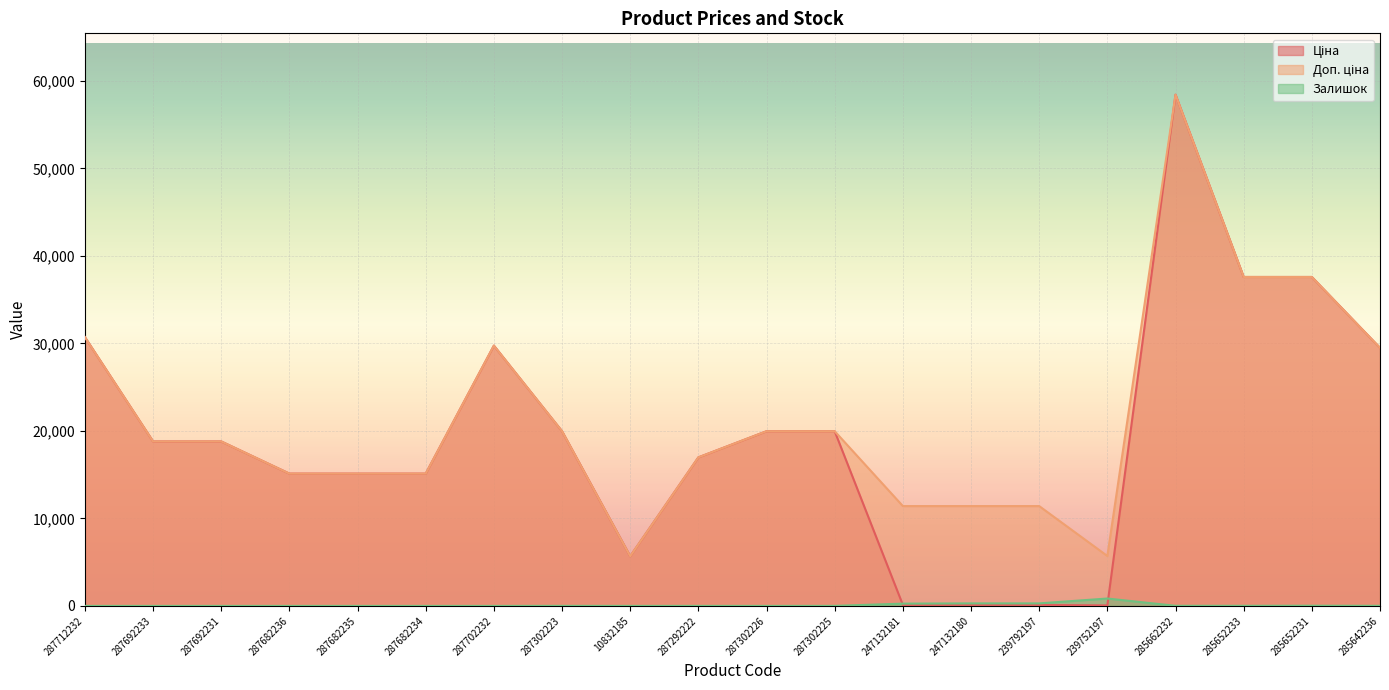

How many data points does each series have?

20